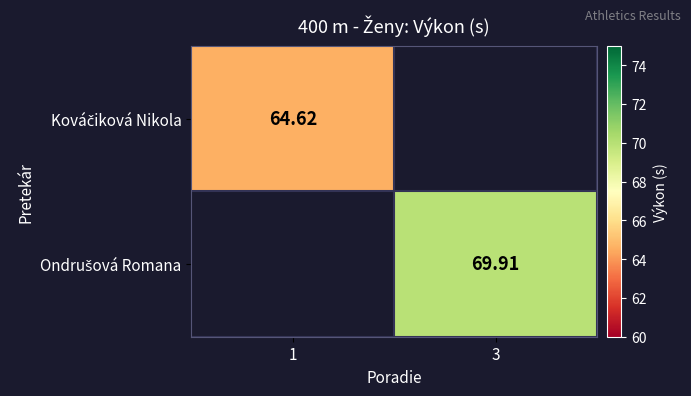

Rank the categories by Ondrušová Romana value from lowest to highest.

1, 3